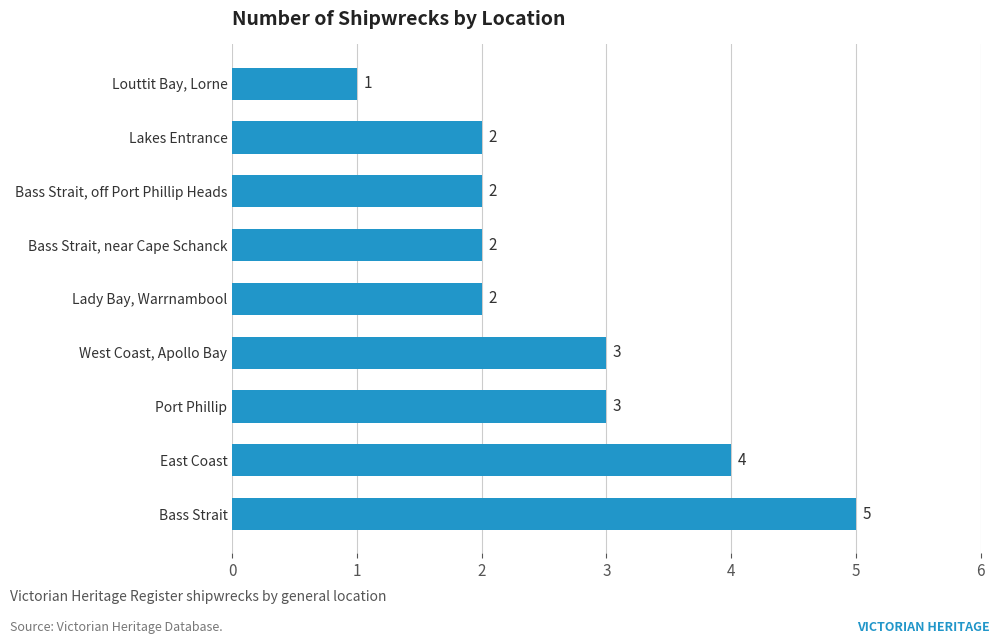

Count the values in the range 2 to 3.

6